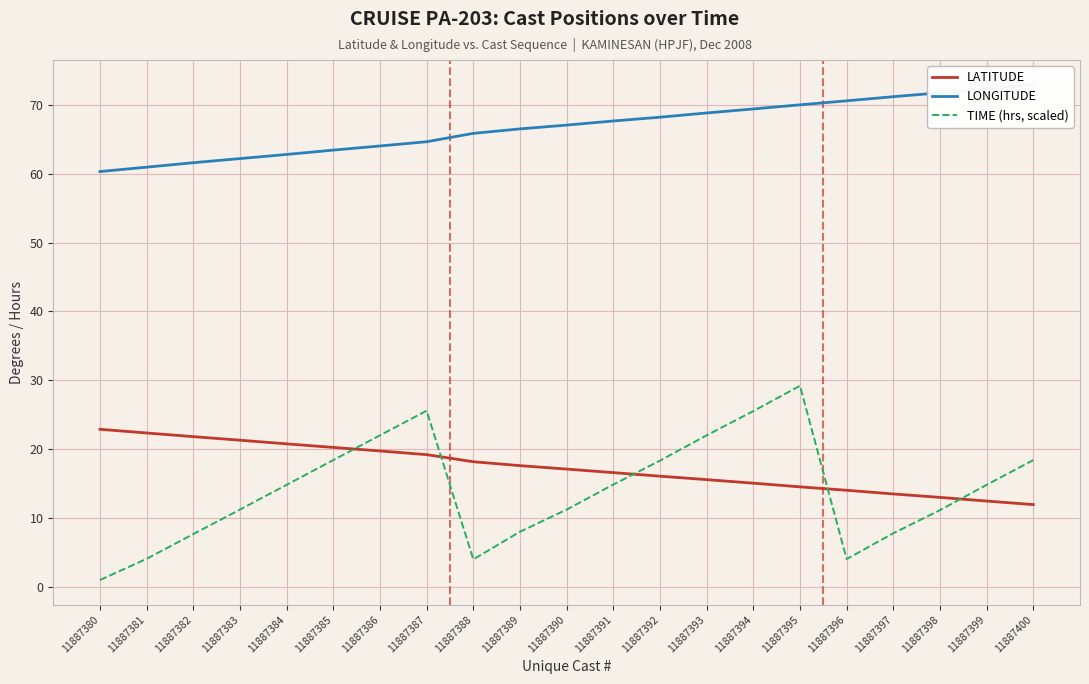

At which label is TIME (hrs, scaled) closest to 15?

11887391